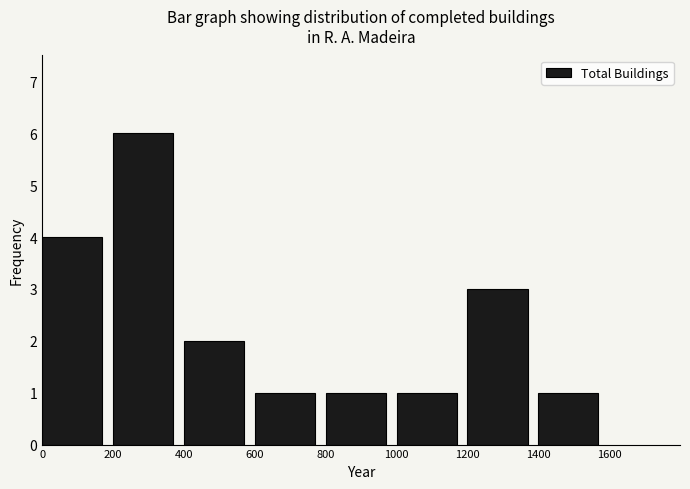

Reading left to right, list every bar in this chart as the range it spans on the x-axis followed by its height. The values are not printed on the chart, so give them approximately, as read against the axis.

0 to 200: 4
200 to 400: 6
400 to 600: 2
600 to 800: 1
800 to 1000: 1
1000 to 1200: 1
1200 to 1400: 3
1400 to 1600: 1